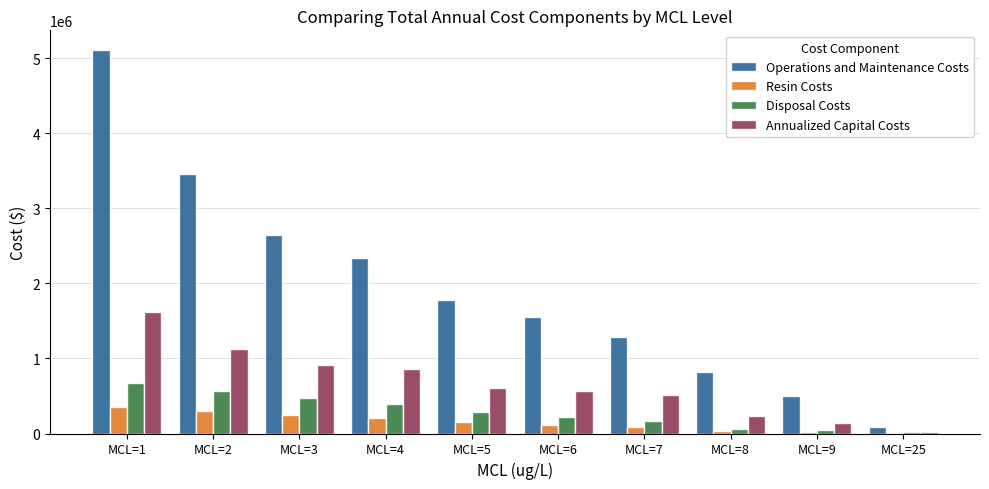

What is the total value across all series at MCL=5?

2815381.2